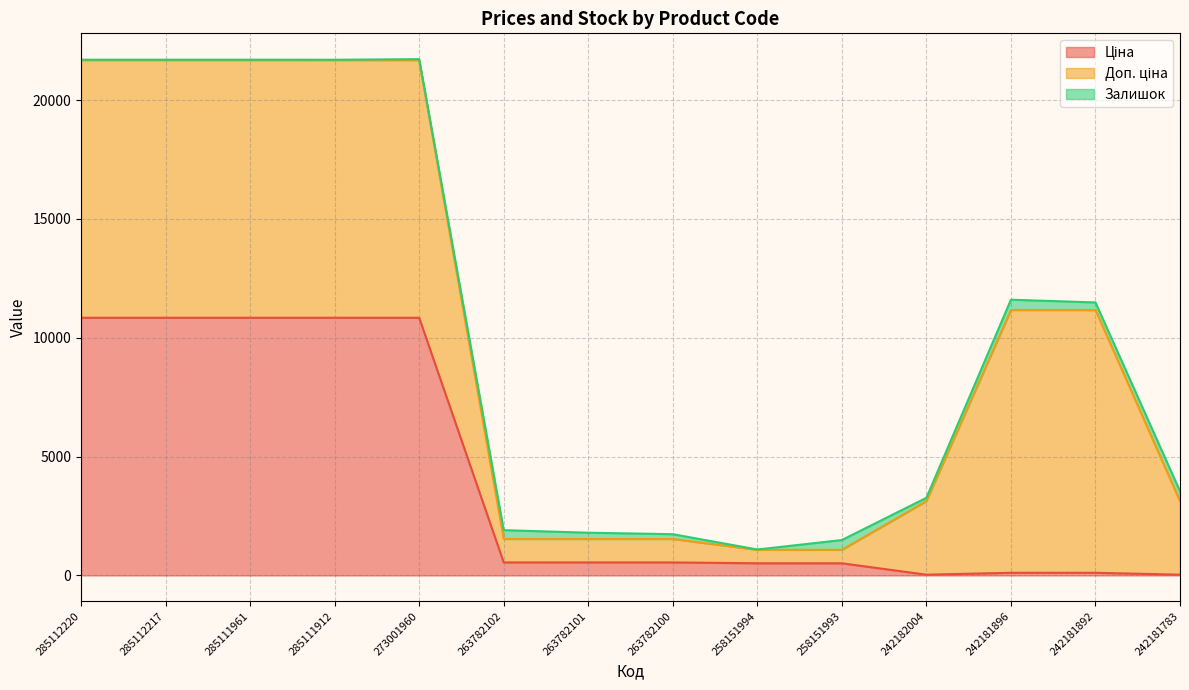

What is the difference between the highest and lowest values at 285112217?

10823.1